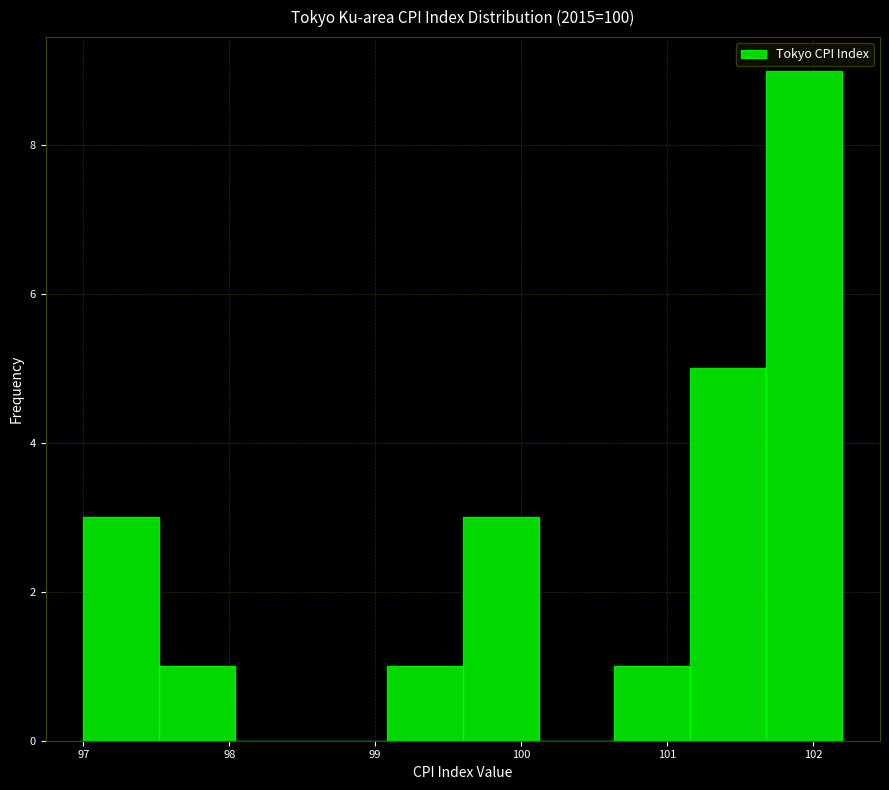

Reading left to right, list every bar in this chart as the range it spans on the x-axis followed by its height. Neither the bar edges nor the heights are printed on the chart, so give them approximately, as read against the axes.

97.00 to 97.52: 3
97.52 to 98.04: 1
98.04 to 98.56: 0
98.56 to 99.08: 0
99.08 to 99.60: 1
99.60 to 100.12: 3
100.12 to 100.64: 0
100.64 to 101.16: 1
101.16 to 101.68: 5
101.68 to 102.20: 9